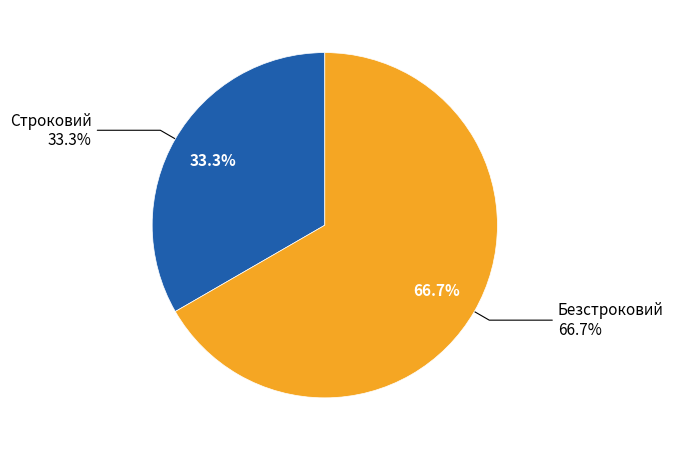

To the nearest percent, what is the difference between the Безстроковий and Строковий slice percentages?

33%